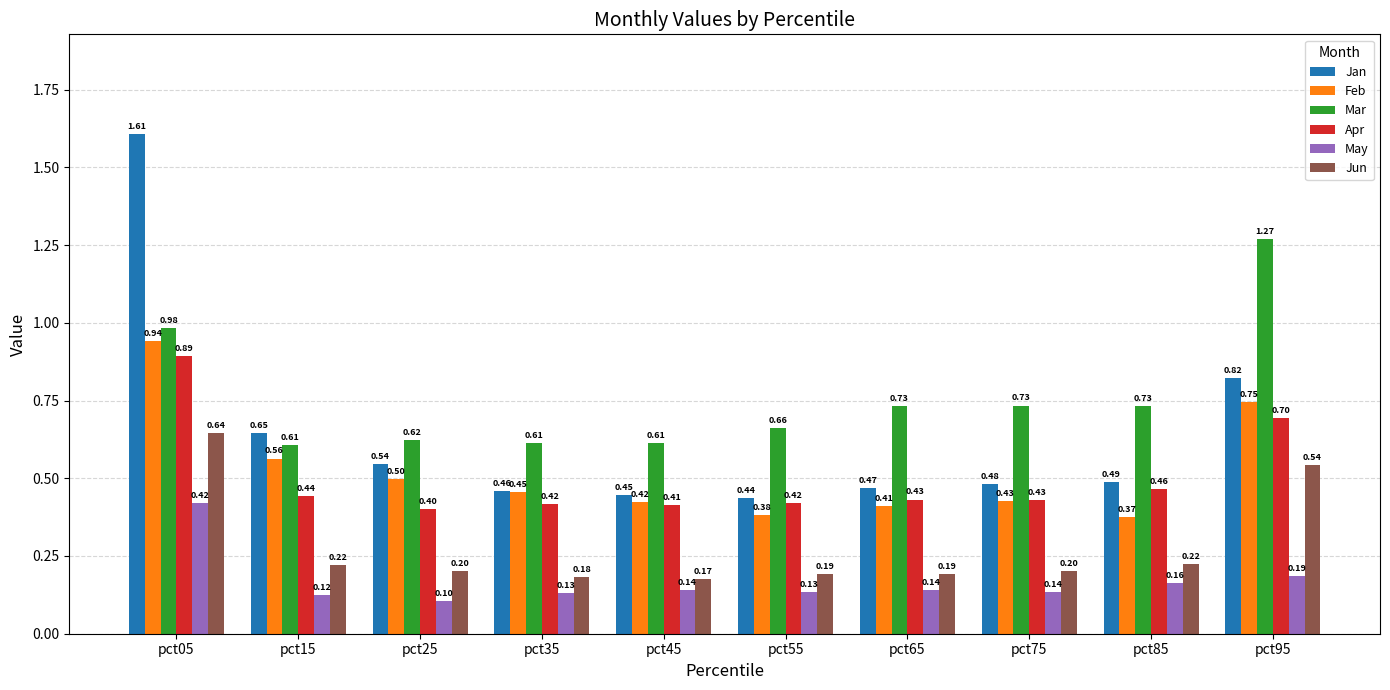

What is the value of the Apr bar at the 6th from the left?

0.4